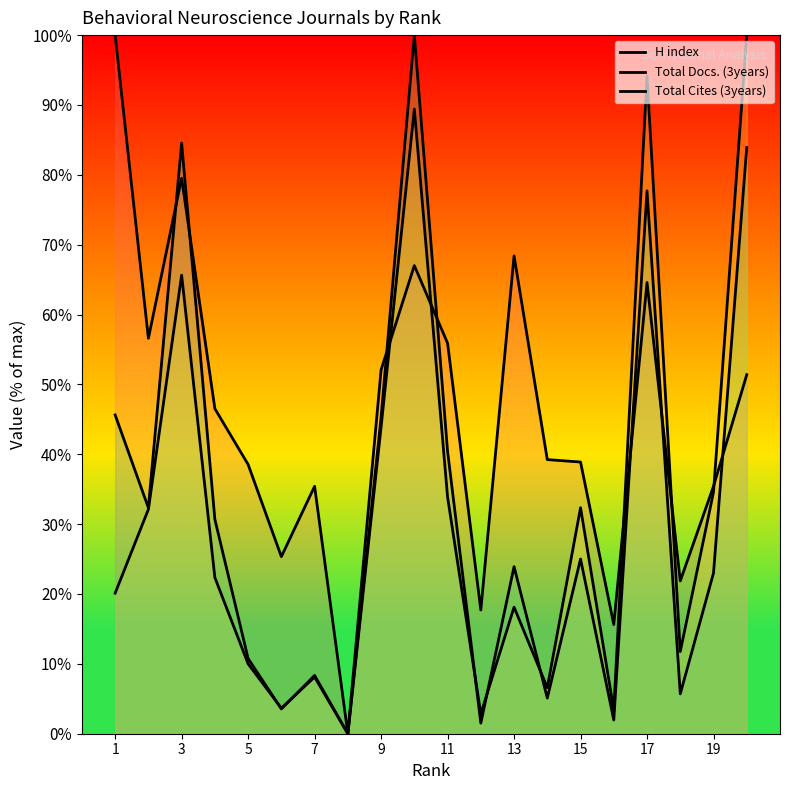

Reading left to right, transcribe all the data shown in this chart.

H index: 100.0	56.6	79.5	46.5	38.5	25.3	35.4	0.0	52.1	67.0	55.9	17.7	68.4	39.2	38.9	15.6	64.6	21.9	35.4	51.4
Total Docs. (3years): 20.1	32.1	65.6	22.4	10.0	3.6	8.1	0.0	43.9	89.4	33.9	2.8	18.1	6.6	32.4	3.4	94.1	11.8	34.6	100.0
Total Cites (3years): 45.6	32.3	84.5	30.7	10.8	3.6	8.3	0.0	45.3	100.0	40.4	1.5	23.9	5.1	25.0	2.0	77.7	5.7	23.0	83.9